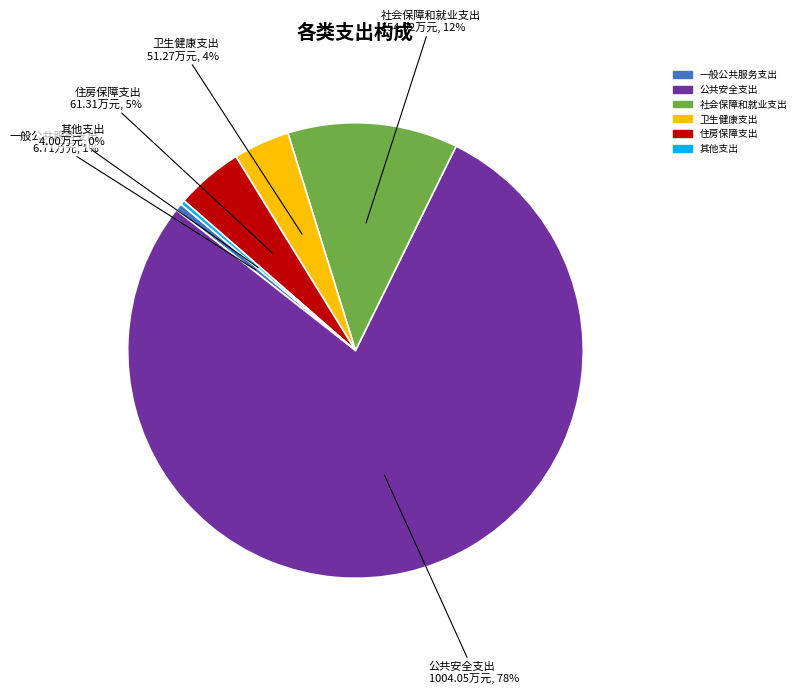

True or false: 卫生健康支出 accounts for 4% of the total.

True